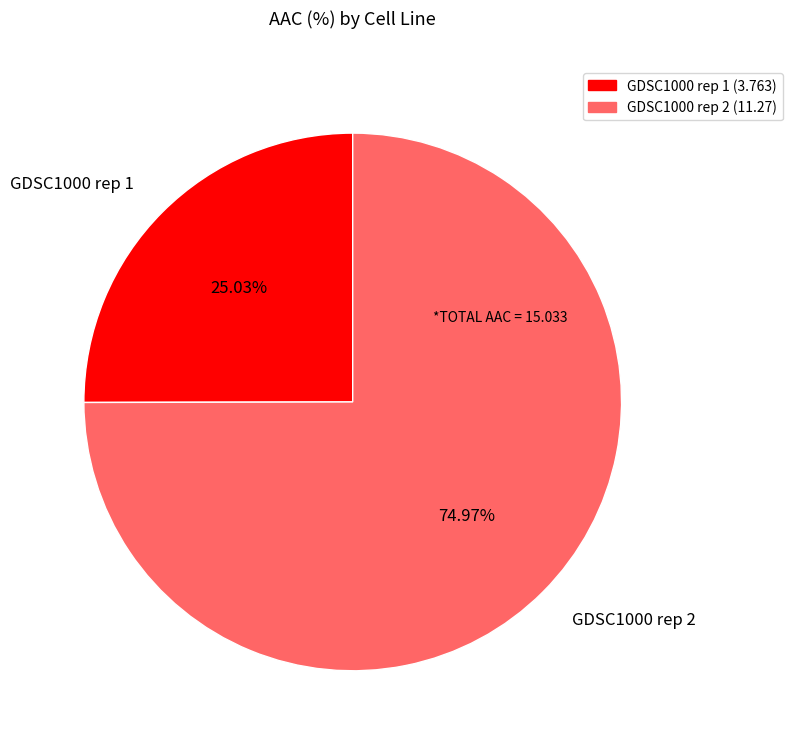

How many segments does this pie chart have?

2